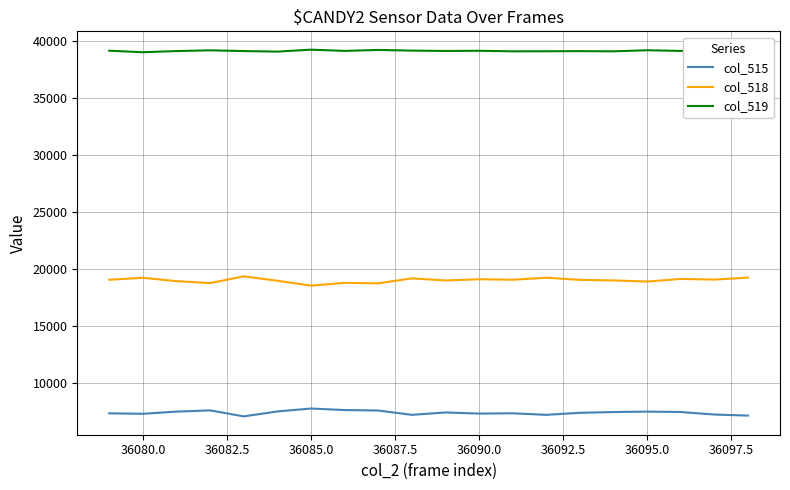

What is the difference between the maximum and minimum values in the col_518 series?

813